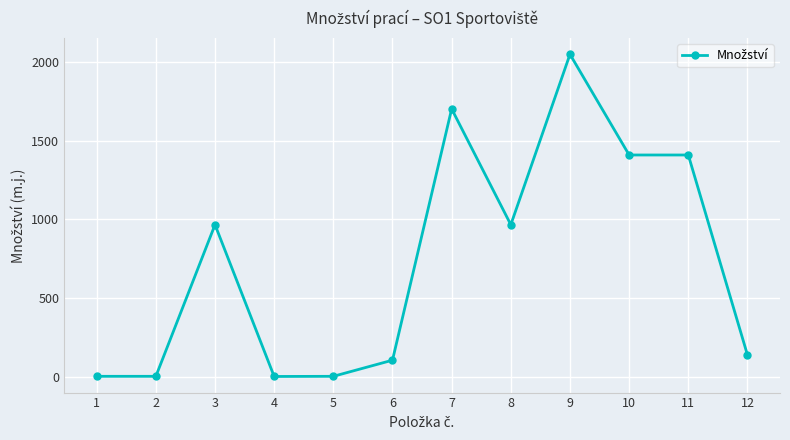

What is the change in value from 11 to 12?

-1270.2